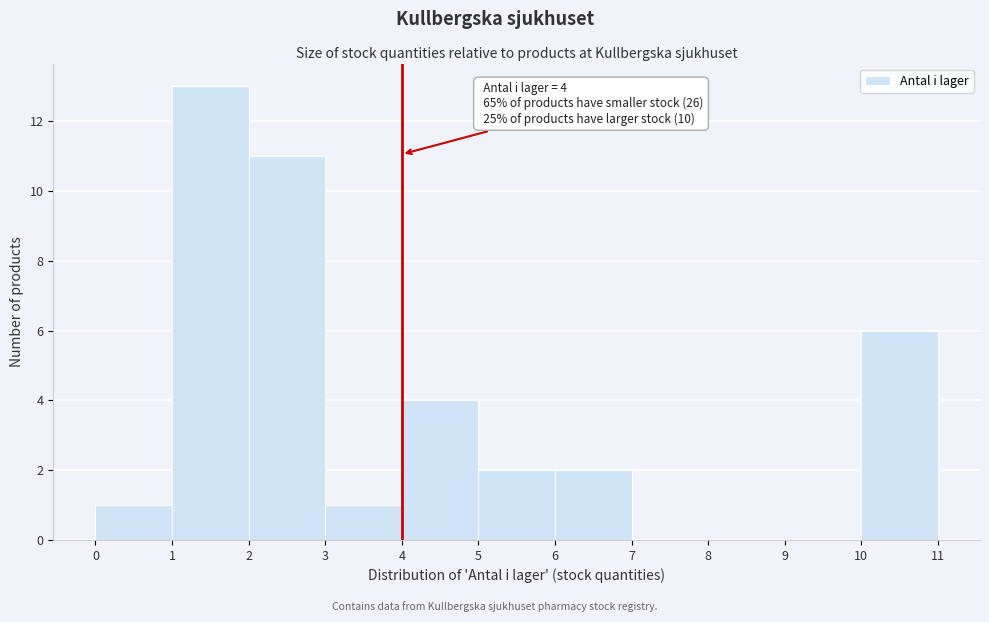

Which range on the x-axis has the tallest bar?

1 to 2